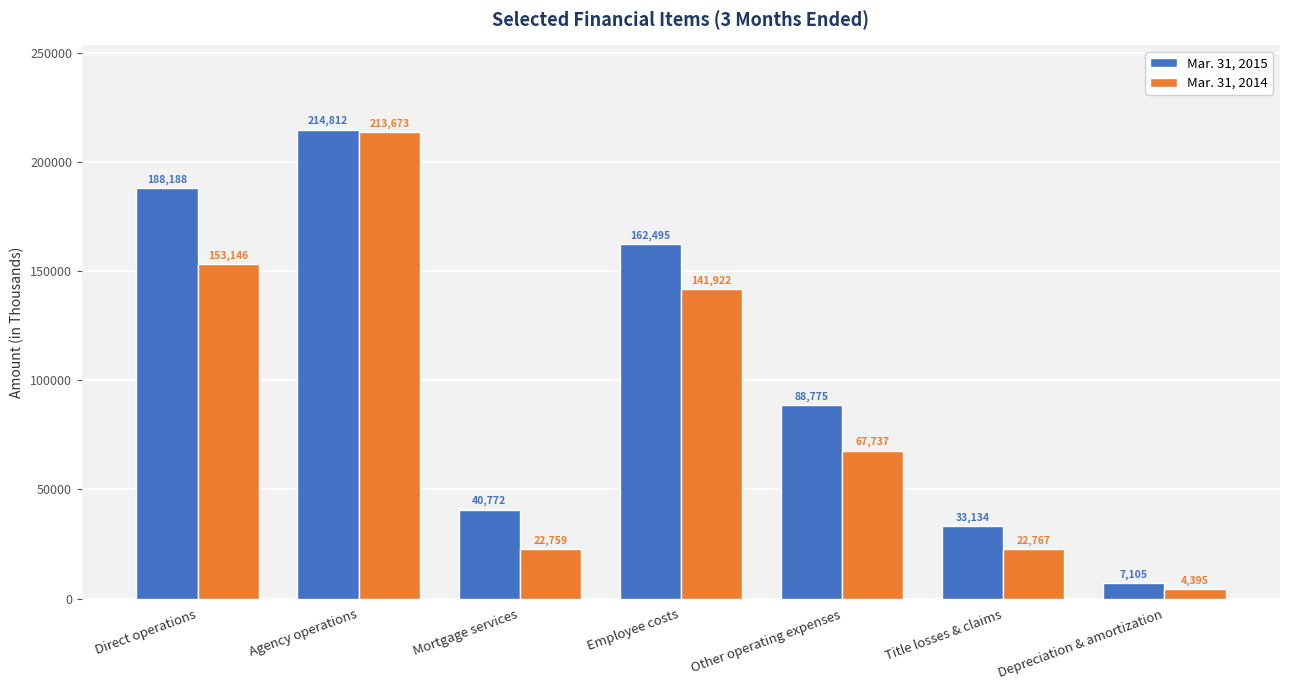

The Mar. 31, 2014 series shows 153146 at Direct operations. True or false?

True